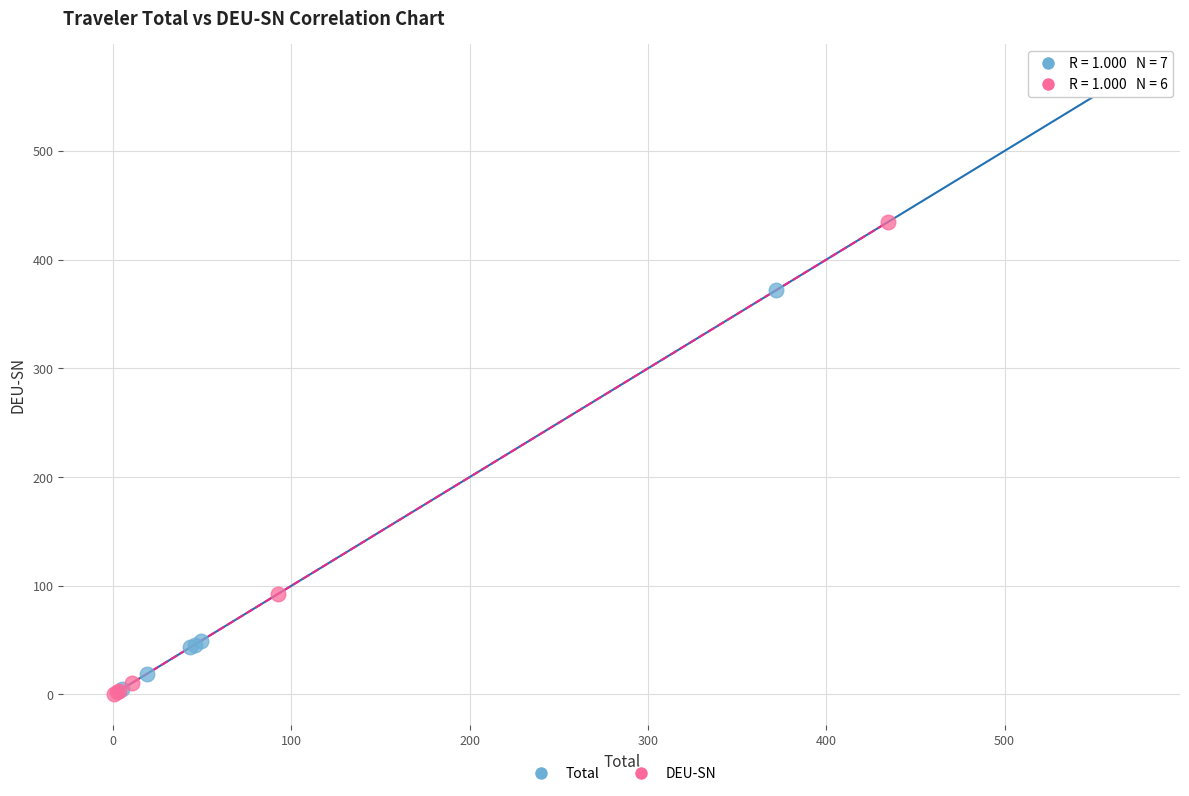

Which series contains the highest Y value?

Total